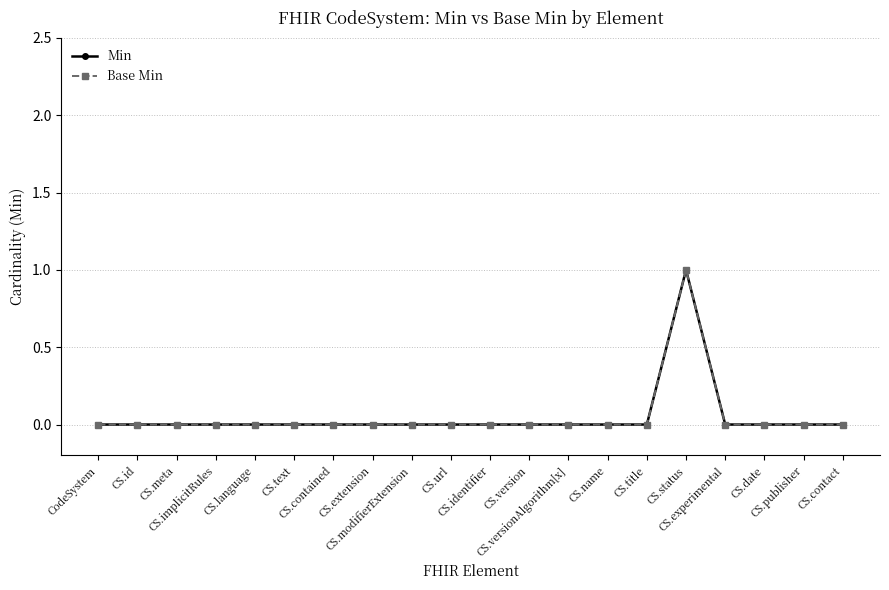

Is this an area chart (filled region under the line)?

No